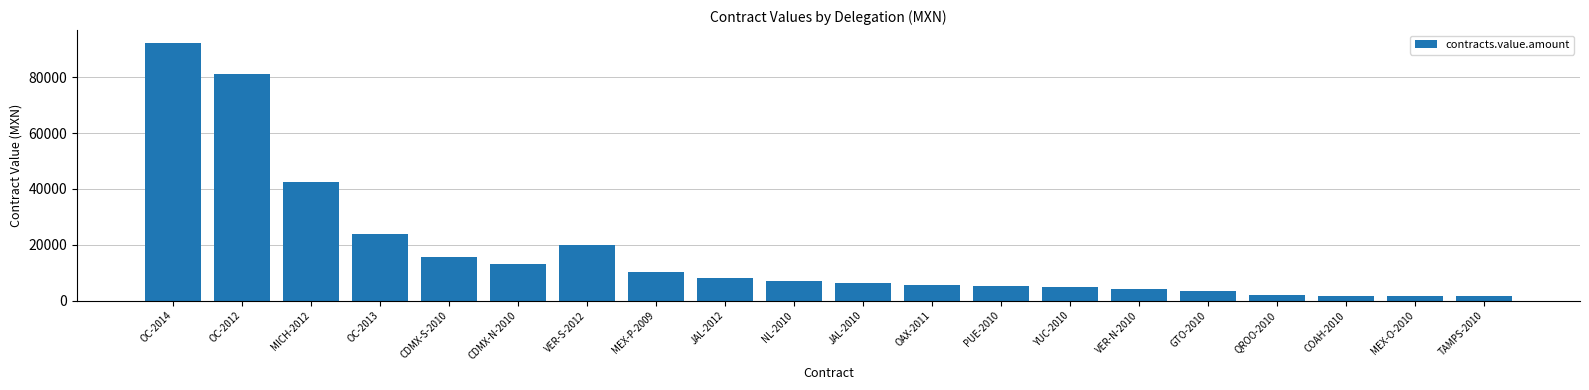

Which has a higher value, NL-2010 or VER-N-2010?

NL-2010